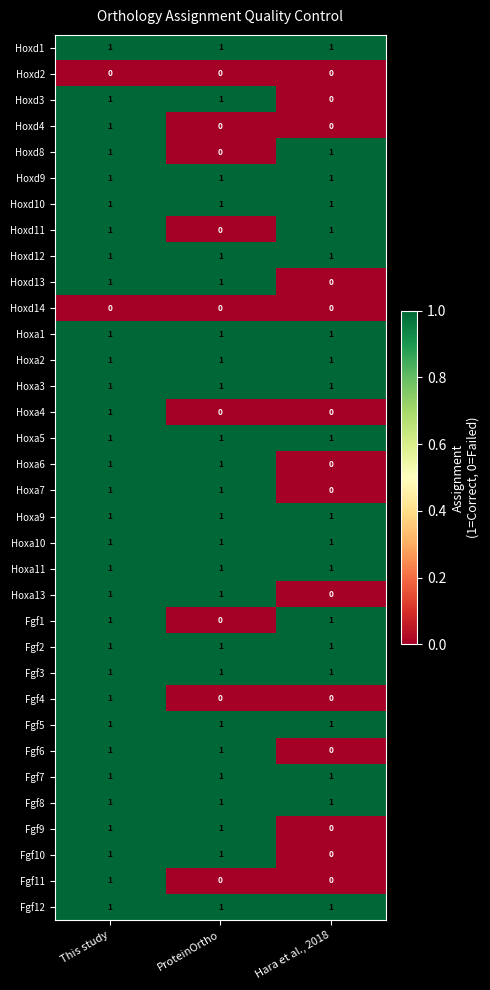

At which category is the sum across all series the highest?

This study